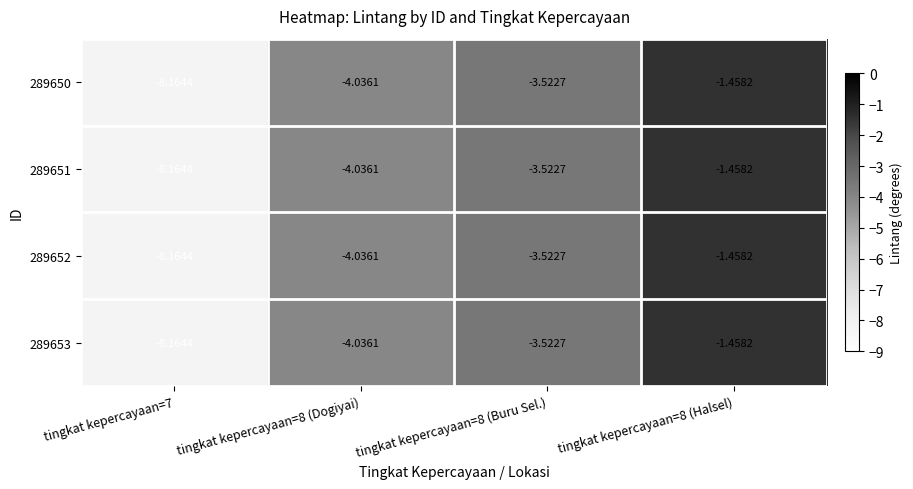

Is the value of 289650 at tingkat kepercayaan=8 (Buru Sel.) greater than the value of 289653 at tingkat kepercayaan=8 (Dogiyai)?

Yes